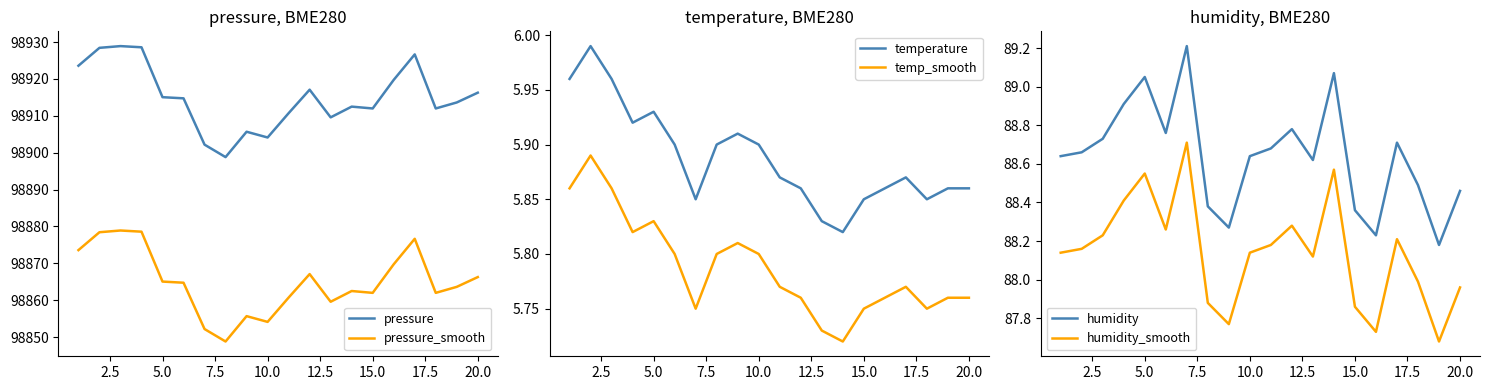

What is the lowest value of the pressure_smooth series?

98848.8